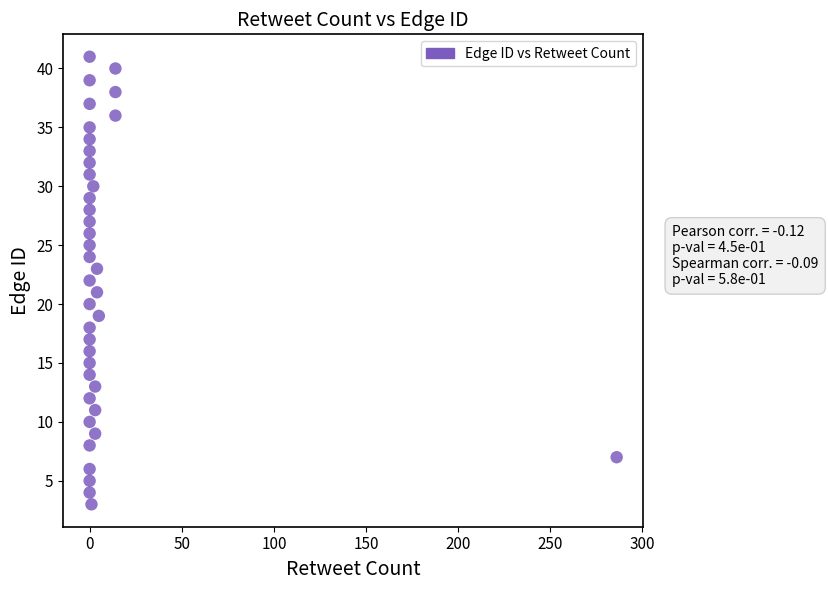

What is the range of Y values (max minus min)?

38